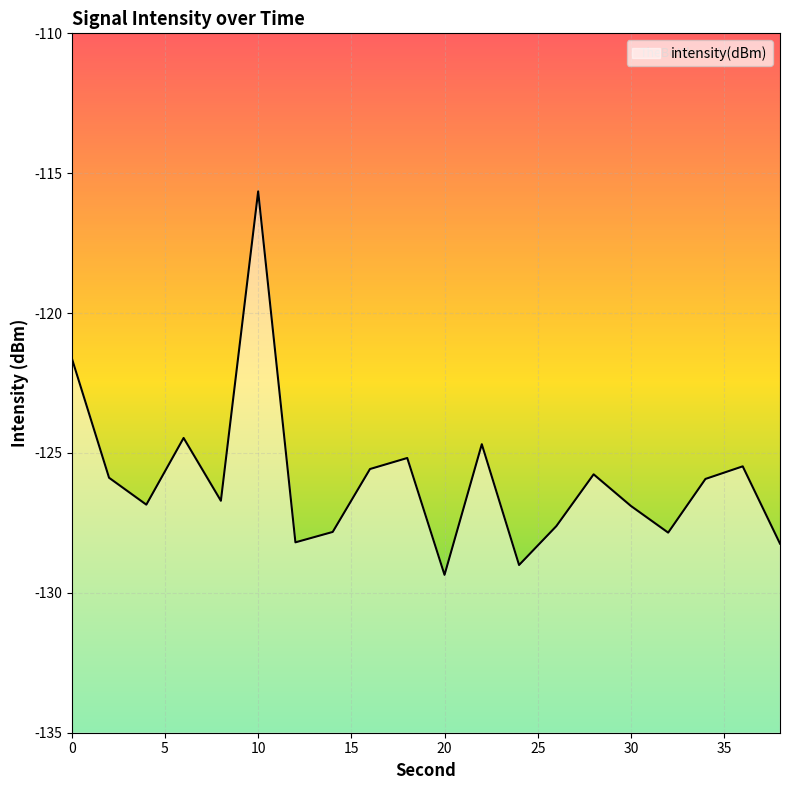

Reading left to right, what are all the values shown in this chart?

0=-121.6	2=-125.9	4=-126.8	6=-124.5	8=-126.7	10=-115.6	12=-128.2	14=-127.8	16=-125.6	18=-125.2	20=-129.4	22=-124.7	24=-129.0	26=-127.6	28=-125.8	30=-126.9	32=-127.8	34=-125.9	36=-125.5	38=-128.2